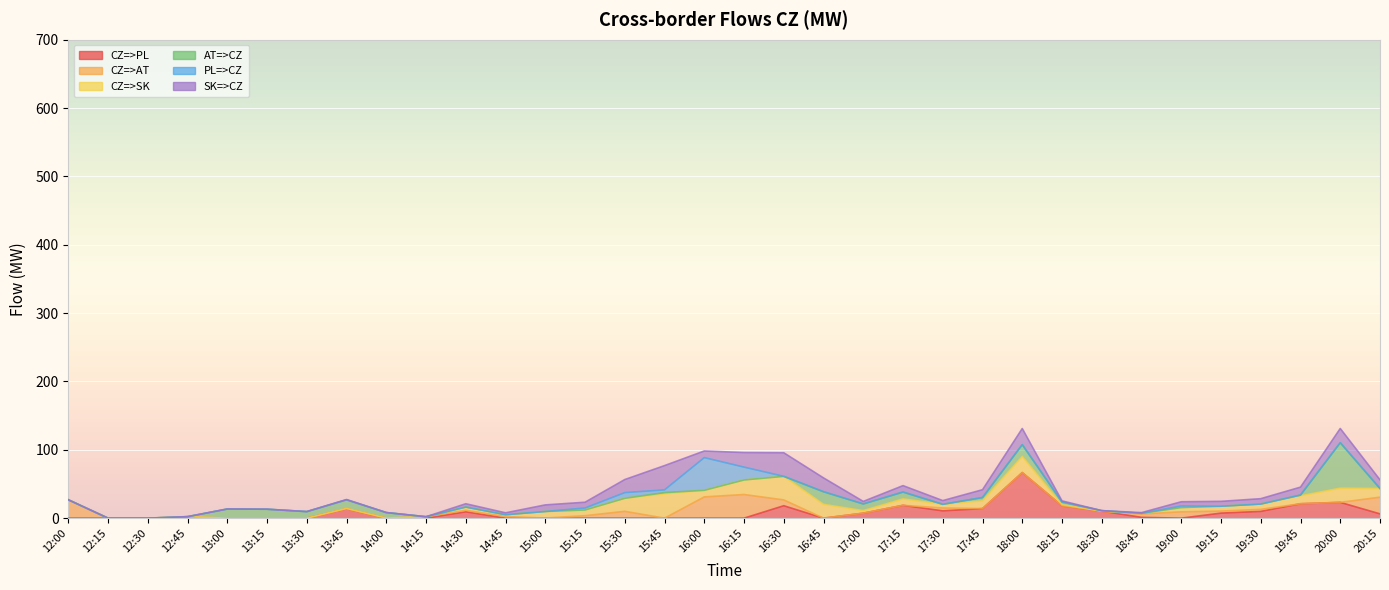

Reading left to right, extract all data points from this chart.

CZ=>PL: 12:00=0.0	12:15=0.0	12:30=0.0	12:45=0.0	13:00=0.0	13:15=0.0	13:30=0.0	13:45=13.8	14:00=0.0	14:15=0.0	14:30=9.3	14:45=0.0	15:00=0.0	15:15=0.0	15:30=0.0	15:45=0.0	16:00=0.0	16:15=0.0	16:30=18.2	16:45=0.0	17:00=7.3	17:15=18.8	17:30=10.7	17:45=14.0	18:00=66.7	18:15=18.0	18:30=10.3	18:45=1.2	19:00=0.0	19:15=7.4	19:30=9.9	19:45=21.1	20:00=23.1	20:15=6.3
CZ=>AT: 12:00=26.9	12:15=0.0	12:30=0.0	12:45=2.2	13:00=0.0	13:15=0.0	13:30=0.0	13:45=0.0	14:00=0.0	14:15=2.1	14:30=2.2	14:45=2.4	15:00=0.2	15:15=3.6	15:30=10.0	15:45=0.0	16:00=31.1	16:15=34.6	16:30=8.5	16:45=0.0	17:00=0.0	17:15=0.0	17:30=4.2	17:45=0.0	18:00=0.0	18:15=0.0	18:30=0.0	18:45=4.9	19:00=9.3	19:15=3.0	19:30=3.0	19:45=0.0	20:00=0.0	20:15=24.4
CZ=>SK: 12:00=0.0	12:15=0.0	12:30=0.0	12:45=0.0	13:00=0.0	13:15=0.0	13:30=0.0	13:45=0.5	14:00=0.2	14:15=0.0	14:30=4.8	14:45=2.7	15:00=9.6	15:15=8.4	15:30=19.1	15:45=35.5	16:00=9.7	16:15=21.3	16:30=34.5	16:45=20.2	17:00=3.7	17:15=9.4	17:30=5.4	17:45=11.4	18:00=23.6	18:15=1.7	18:30=0.0	18:45=1.0	19:00=6.2	19:15=7.1	19:30=7.8	19:45=11.6	20:00=20.8	20:15=12.7
AT=>CZ: 12:00=0.0	12:15=0.0	12:30=0.0	12:45=0.0	13:00=13.4	13:15=13.1	13:30=9.6	13:45=12.5	14:00=8.0	14:15=0.0	14:30=0.0	14:45=0.0	15:00=0.0	15:15=0.0	15:30=0.0	15:45=1.9	16:00=0.0	16:15=0.0	16:30=0.0	16:45=18.4	17:00=9.8	17:15=10.0	17:30=0.0	17:45=4.8	18:00=17.3	18:15=3.9	18:30=0.7	18:45=0.0	19:00=0.0	19:15=0.0	19:30=0.0	19:45=1.1	20:00=66.5	20:15=0.0
PL=>CZ: 12:00=0.0	12:15=0.0	12:30=0.0	12:45=0.0	13:00=0.0	13:15=0.0	13:30=0.0	13:45=0.0	14:00=0.0	14:15=0.0	14:30=0.0	14:45=0.0	15:00=0.0	15:15=2.9	15:30=8.3	15:45=4.0	16:00=47.8	16:15=18.8	16:30=0.0	16:45=0.1	17:00=0.0	17:15=0.0	17:30=0.0	17:45=0.0	18:00=0.0	18:15=0.0	18:30=0.0	18:45=0.0	19:00=2.3	19:15=0.0	19:30=0.0	19:45=0.0	20:00=0.0	20:15=0.0
SK=>CZ: 12:00=0.0	12:15=0.0	12:30=0.0	12:45=0.0	13:00=0.0	13:15=0.0	13:30=0.0	13:45=0.5	14:00=0.0	14:15=0.0	14:30=4.8	14:45=2.7	15:00=9.6	15:15=8.4	15:30=19.1	15:45=35.5	16:00=9.7	16:15=21.3	16:30=34.5	16:45=20.2	17:00=3.7	17:15=9.4	17:30=5.4	17:45=11.4	18:00=23.6	18:15=1.7	18:30=0.0	18:45=1.0	19:00=6.2	19:15=7.1	19:30=7.8	19:45=11.6	20:00=20.8	20:15=12.7